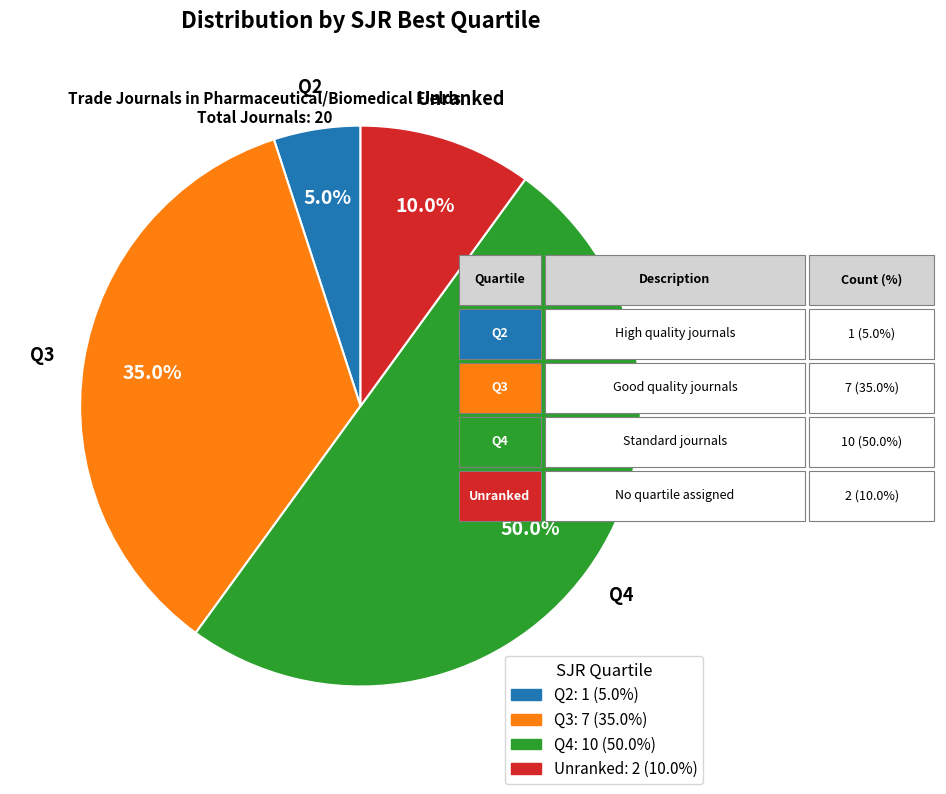

How many slices are in this pie chart?

4